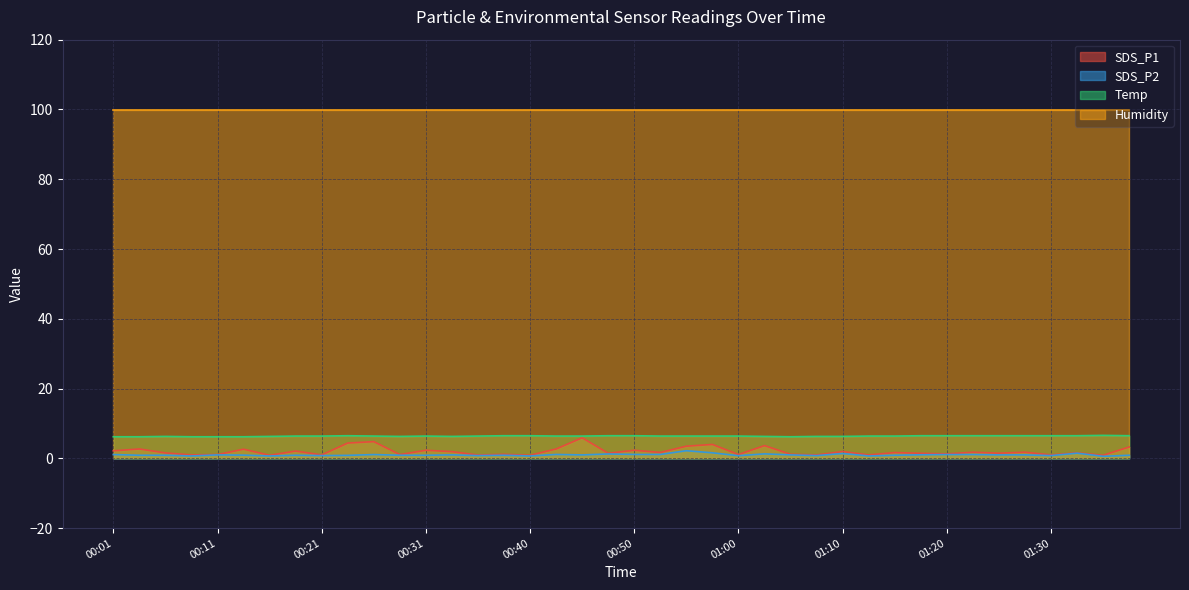

True or false: Temp has a value of 6.5 at 01:22.

True